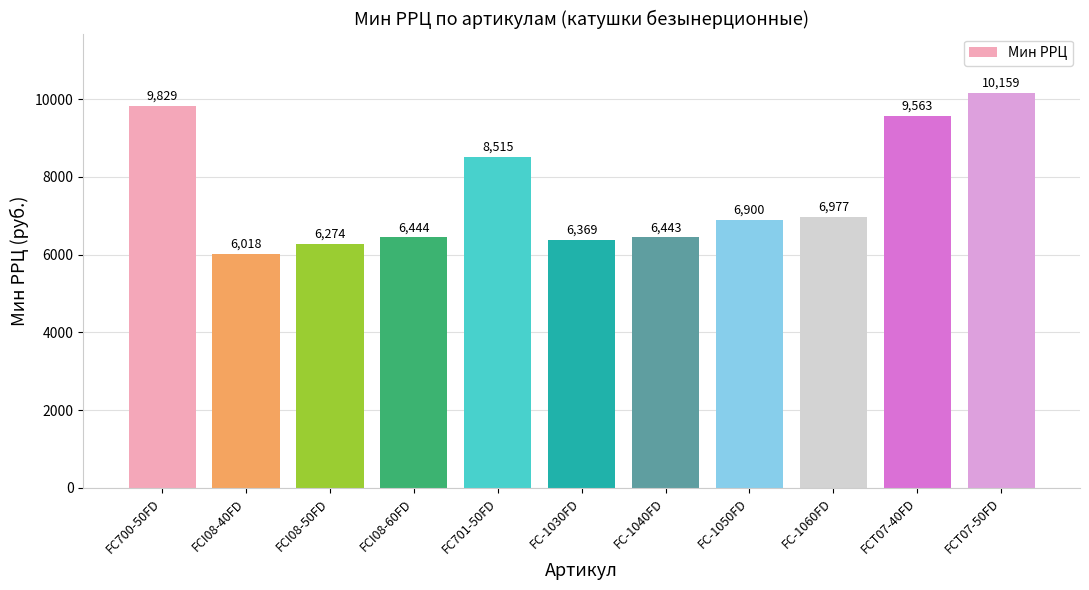

Reading right to left, list all the values displayed in this chart.

FCT07-50FD=10159	FCT07-40FD=9563	FC-1060FD=6977	FC-1050FD=6900	FC-1040FD=6443	FC-1030FD=6369	FC701-50FD=8515	FCI08-60FD=6444	FCI08-50FD=6274	FCI08-40FD=6018	FC700-50FD=9829